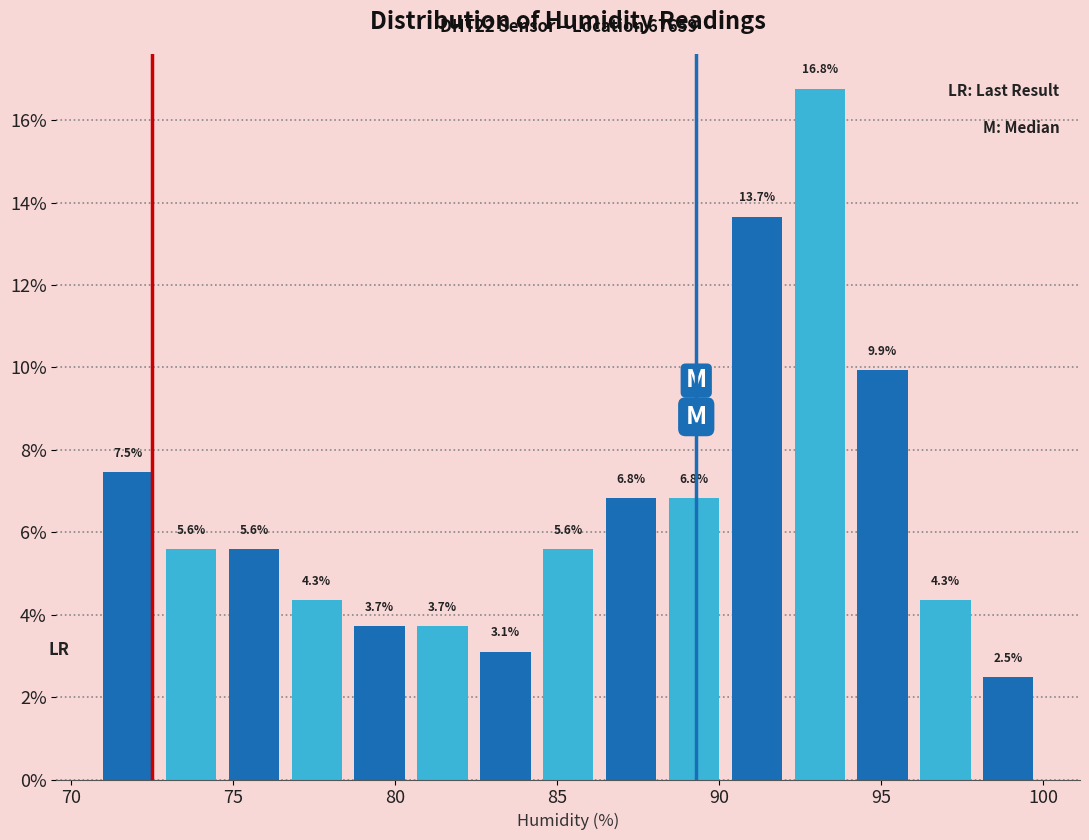

Around what value on the x-axis is the tallest bar? Give the approximate position of its centre, as read against the axis.

93.0